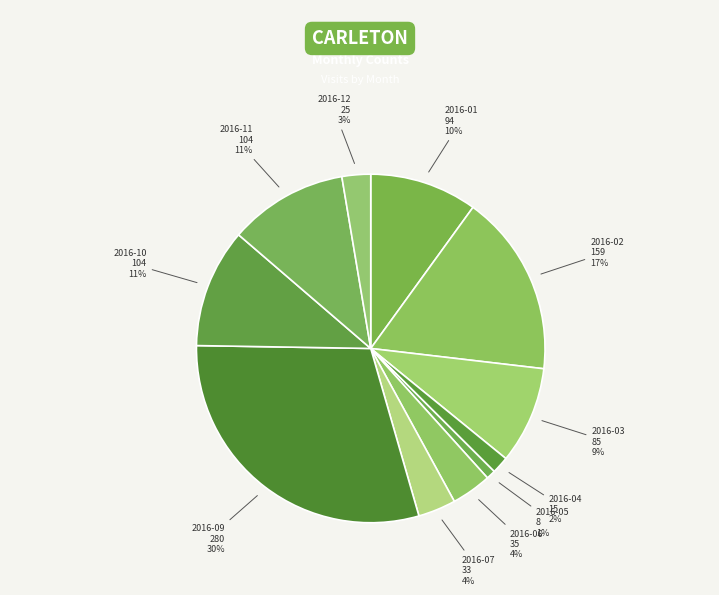

True or false: 2016-01 accounts for 10% of the total.

True